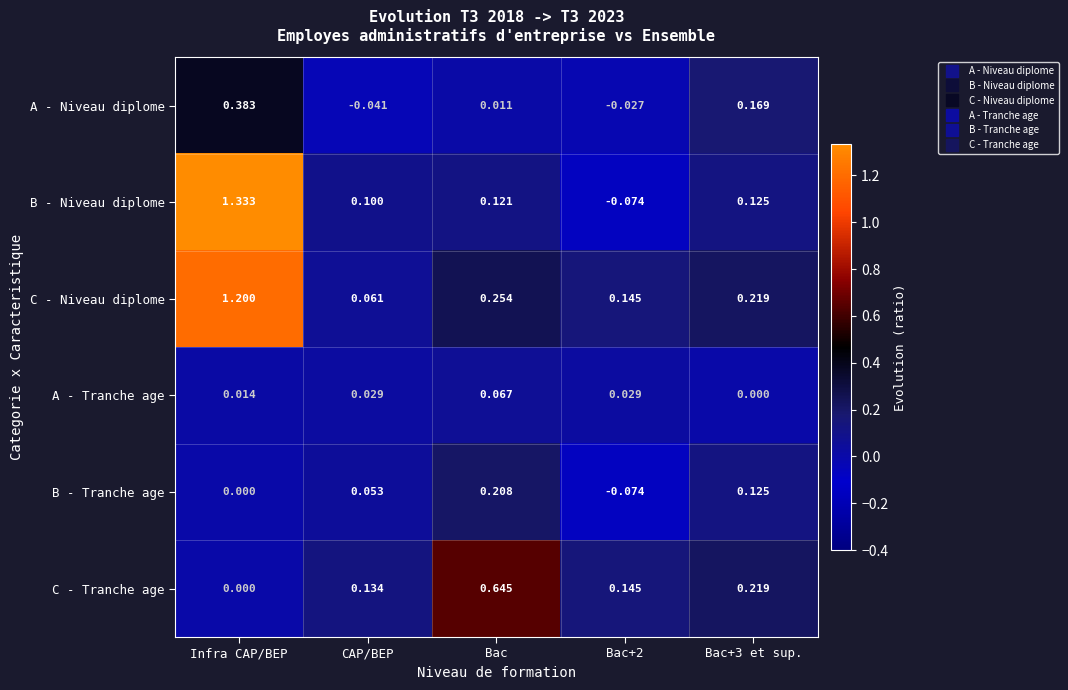

List the series in order of their peak value, highest first.

B - Niveau diplome, C - Niveau diplome, C - Tranche age, A - Niveau diplome, B - Tranche age, A - Tranche age